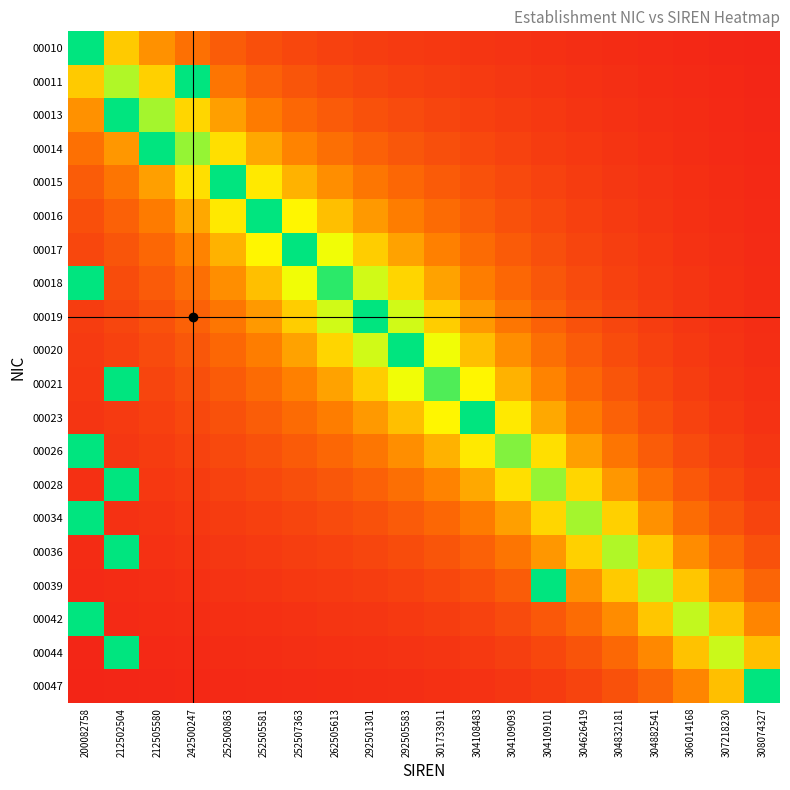

Reading left to right, transcribe all the data shown in this chart.

00010: 200082758=1.0	212502504=0.5	212505580=0.4	242500247=0.3	252500863=0.2	252505581=0.2	252507363=0.2	262505613=0.1	292501301=0.1	292505583=0.1	301733911=0.1	304108483=0.1	304109093=0.1	304109101=0.1	304626419=0.1	304832181=0.1	304882541=0.1	306014168=0.1	307218230=0.0	308074327=0.0
00011: 200082758=0.5	212502504=0.8	212505580=0.5	242500247=1.0	252500863=0.3	252505581=0.2	252507363=0.2	262505613=0.2	292501301=0.1	292505583=0.1	301733911=0.1	304108483=0.1	304109093=0.1	304109101=0.1	304626419=0.1	304832181=0.1	304882541=0.1	306014168=0.1	307218230=0.0	308074327=0.0
00013: 200082758=0.4	212502504=1.0	212505580=0.8	242500247=0.6	252500863=0.4	252505581=0.3	252507363=0.3	262505613=0.2	292501301=0.2	292505583=0.2	301733911=0.1	304108483=0.1	304109093=0.1	304109101=0.1	304626419=0.1	304832181=0.1	304882541=0.1	306014168=0.1	307218230=0.1	308074327=0.0
00014: 200082758=0.3	212502504=0.4	212505580=1.0	242500247=0.8	252500863=0.6	252505581=0.4	252507363=0.3	262505613=0.3	292501301=0.2	292505583=0.2	301733911=0.2	304108483=0.2	304109093=0.1	304109101=0.1	304626419=0.1	304832181=0.1	304882541=0.1	306014168=0.1	307218230=0.1	308074327=0.1
00015: 200082758=0.2	212502504=0.3	212505580=0.4	242500247=0.6	252500863=1.0	252505581=0.6	252507363=0.5	262505613=0.4	292501301=0.3	292505583=0.3	301733911=0.2	304108483=0.2	304109093=0.2	304109101=0.1	304626419=0.1	304832181=0.1	304882541=0.1	306014168=0.1	307218230=0.1	308074327=0.1
00016: 200082758=0.2	212502504=0.2	212505580=0.3	242500247=0.4	252500863=0.6	252505581=1.0	252507363=0.6	262505613=0.5	292501301=0.4	292505583=0.3	301733911=0.3	304108483=0.2	304109093=0.2	304109101=0.2	304626419=0.1	304832181=0.1	304882541=0.1	306014168=0.1	307218230=0.1	308074327=0.1
00017: 200082758=0.2	212502504=0.2	212505580=0.3	242500247=0.3	252500863=0.5	252505581=0.6	252507363=1.0	262505613=0.7	292501301=0.5	292505583=0.4	301733911=0.3	304108483=0.3	304109093=0.2	304109101=0.2	304626419=0.1	304832181=0.1	304882541=0.1	306014168=0.1	307218230=0.1	308074327=0.1
00018: 200082758=1.0	212502504=0.2	212505580=0.2	242500247=0.3	252500863=0.4	252505581=0.5	252507363=0.7	262505613=0.9	292501301=0.7	292505583=0.6	301733911=0.4	304108483=0.3	304109093=0.3	304109101=0.2	304626419=0.2	304832181=0.1	304882541=0.1	306014168=0.1	307218230=0.1	308074327=0.1
00019: 200082758=0.1	212502504=0.1	212505580=0.2	242500247=0.2	252500863=0.3	252505581=0.4	252507363=0.5	262505613=0.7	292501301=1.0	292505583=0.7	301733911=0.5	304108483=0.4	304109093=0.3	304109101=0.2	304626419=0.2	304832181=0.1	304882541=0.1	306014168=0.1	307218230=0.1	308074327=0.1
00020: 200082758=0.1	212502504=0.1	212505580=0.2	242500247=0.2	252500863=0.3	252505581=0.3	252507363=0.4	262505613=0.6	292501301=0.7	292505583=1.0	301733911=0.7	304108483=0.5	304109093=0.4	304109101=0.3	304626419=0.2	304832181=0.2	304882541=0.1	306014168=0.1	307218230=0.1	308074327=0.1
00021: 200082758=0.1	212502504=1.0	212505580=0.1	242500247=0.2	252500863=0.2	252505581=0.3	252507363=0.3	262505613=0.4	292501301=0.5	292505583=0.7	301733911=0.9	304108483=0.6	304109093=0.5	304109101=0.3	304626419=0.3	304832181=0.2	304882541=0.2	306014168=0.1	307218230=0.1	308074327=0.1
00023: 200082758=0.1	212502504=0.1	212505580=0.1	242500247=0.2	252500863=0.2	252505581=0.2	252507363=0.3	262505613=0.3	292501301=0.4	292505583=0.5	301733911=0.6	304108483=1.0	304109093=0.6	304109101=0.4	304626419=0.3	304832181=0.2	304882541=0.2	306014168=0.1	307218230=0.1	308074327=0.1
00026: 200082758=1.0	212502504=0.1	212505580=0.1	242500247=0.1	252500863=0.2	252505581=0.2	252507363=0.2	262505613=0.3	292501301=0.3	292505583=0.4	301733911=0.5	304108483=0.6	304109093=0.8	304109101=0.6	304626419=0.4	304832181=0.3	304882541=0.2	306014168=0.2	307218230=0.1	308074327=0.1
00028: 200082758=0.1	212502504=1.0	212505580=0.1	242500247=0.1	252500863=0.1	252505581=0.2	252507363=0.2	262505613=0.2	292501301=0.2	292505583=0.3	301733911=0.3	304108483=0.4	304109093=0.6	304109101=0.8	304626419=0.6	304832181=0.4	304882541=0.3	306014168=0.2	307218230=0.2	308074327=0.1
00034: 200082758=1.0	212502504=0.1	212505580=0.1	242500247=0.1	252500863=0.1	252505581=0.1	252507363=0.1	262505613=0.2	292501301=0.2	292505583=0.2	301733911=0.3	304108483=0.3	304109093=0.4	304109101=0.6	304626419=0.8	304832181=0.5	304882541=0.4	306014168=0.3	307218230=0.2	308074327=0.1
00036: 200082758=0.1	212502504=1.0	212505580=0.1	242500247=0.1	252500863=0.1	252505581=0.1	252507363=0.1	262505613=0.1	292501301=0.1	292505583=0.2	301733911=0.2	304108483=0.2	304109093=0.3	304109101=0.4	304626419=0.5	304832181=0.8	304882541=0.5	306014168=0.4	307218230=0.3	308074327=0.2
00039: 200082758=0.1	212502504=0.1	212505580=0.1	242500247=0.1	252500863=0.1	252505581=0.1	252507363=0.1	262505613=0.1	292501301=0.1	292505583=0.1	301733911=0.2	304108483=0.2	304109093=0.2	304109101=1.0	304626419=0.4	304832181=0.5	304882541=0.8	306014168=0.5	307218230=0.4	308074327=0.2
00042: 200082758=1.0	212502504=0.1	212505580=0.1	242500247=0.1	252500863=0.1	252505581=0.1	252507363=0.1	262505613=0.1	292501301=0.1	292505583=0.1	301733911=0.1	304108483=0.1	304109093=0.2	304109101=0.2	304626419=0.3	304832181=0.4	304882541=0.5	306014168=0.7	307218230=0.5	308074327=0.4
00044: 200082758=0.0	212502504=1.0	212505580=0.1	242500247=0.1	252500863=0.1	252505581=0.1	252507363=0.1	262505613=0.1	292501301=0.1	292505583=0.1	301733911=0.1	304108483=0.1	304109093=0.1	304109101=0.2	304626419=0.2	304832181=0.3	304882541=0.4	306014168=0.5	307218230=0.7	308074327=0.5
00047: 200082758=0.0	212502504=0.0	212505580=0.0	242500247=0.1	252500863=0.1	252505581=0.1	252507363=0.1	262505613=0.1	292501301=0.1	292505583=0.1	301733911=0.1	304108483=0.1	304109093=0.1	304109101=0.1	304626419=0.1	304832181=0.2	304882541=0.2	306014168=0.4	307218230=0.5	308074327=1.0